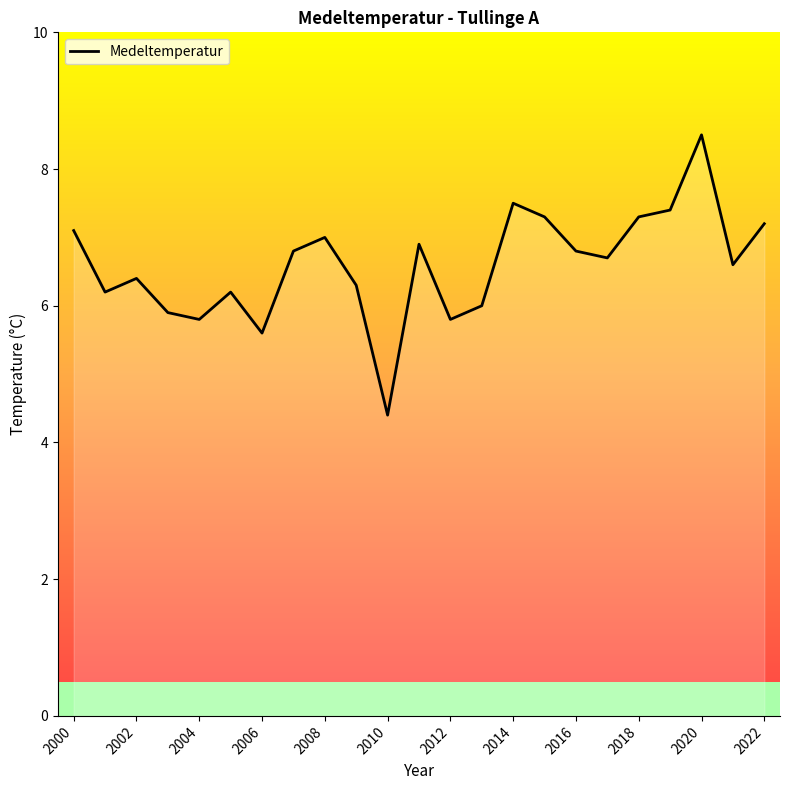

Is it true that Medeltemperatur equals 7.3 at 2018?

True